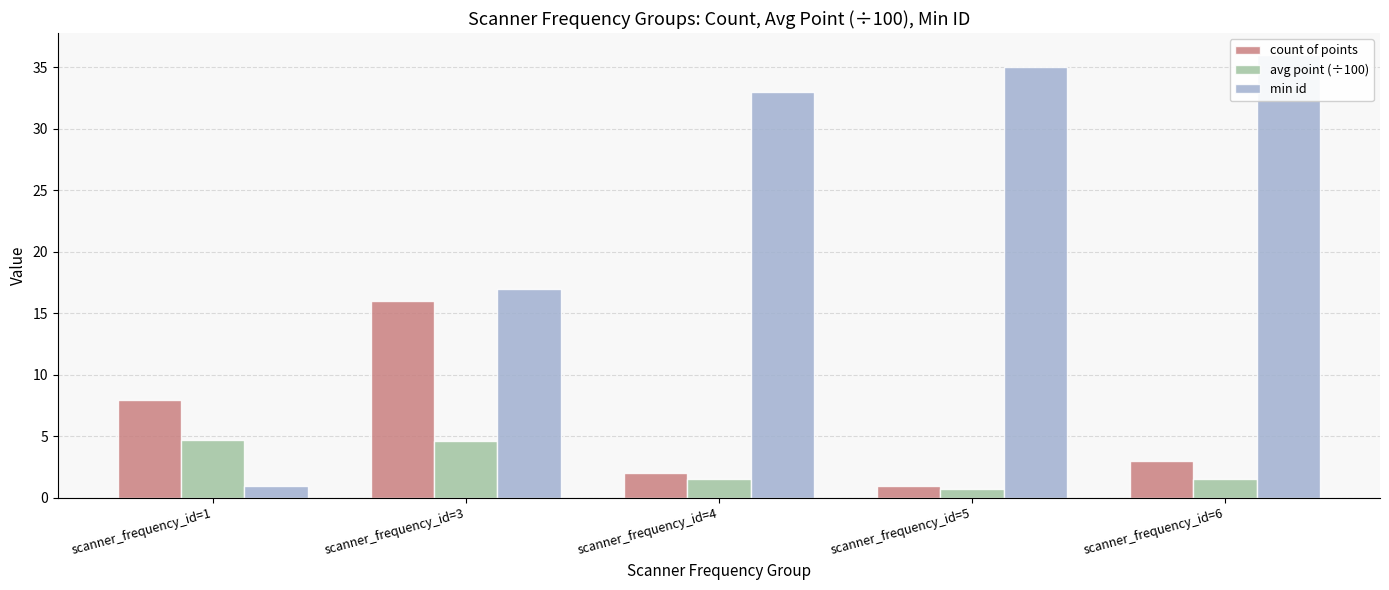

At which label is avg point (÷100) closest to 2?

scanner_frequency_id=4